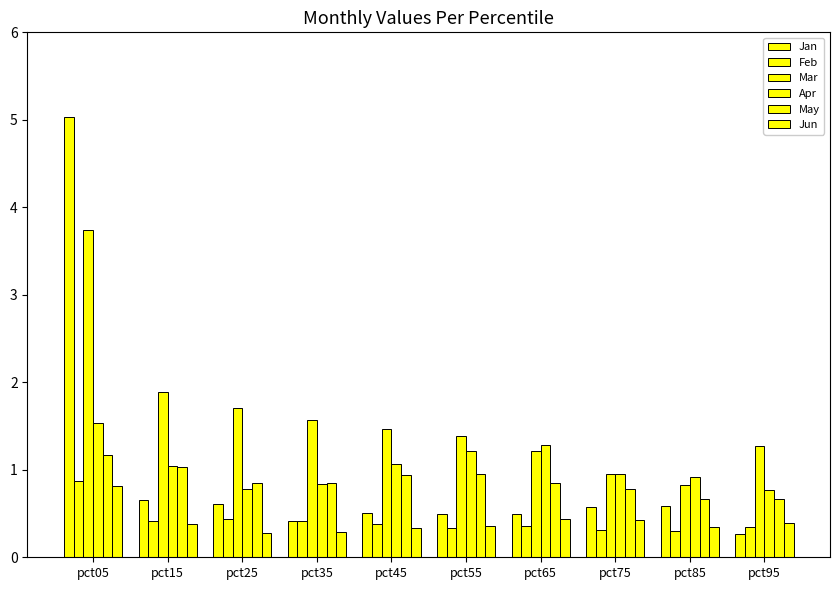

Count the number of categories in the chart.

10